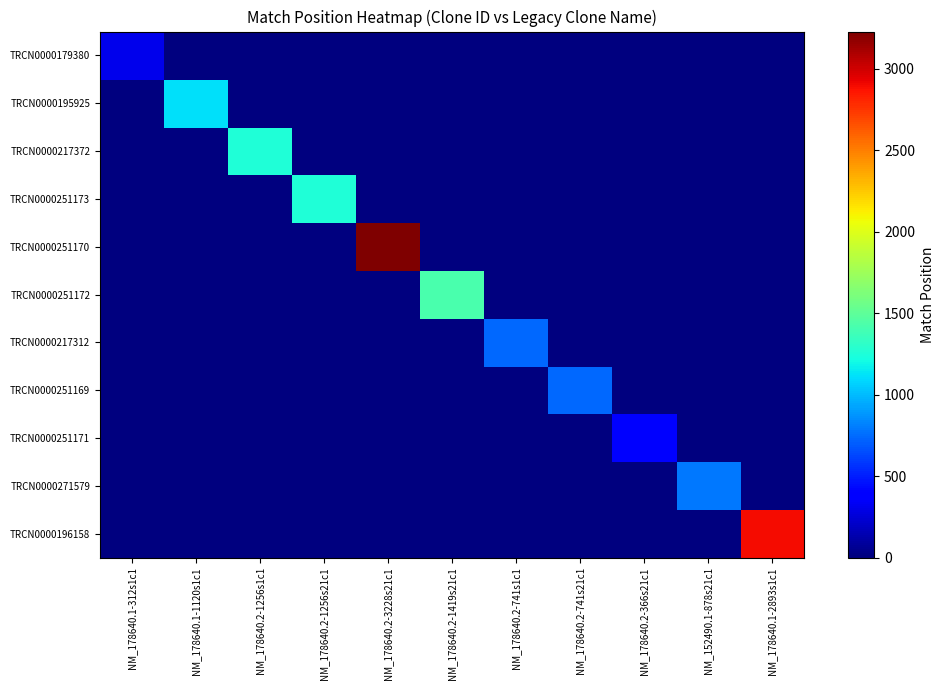

Reading left to right, list all the values displayed in this chart.

TRCN0000179380: NM_178640.1-312s1c1=312	NM_178640.1-1120s1c1=0	NM_178640.2-1256s1c1=0	NM_178640.2-1256s21c1=0	NM_178640.2-3228s21c1=0	NM_178640.2-1419s21c1=0	NM_178640.2-741s1c1=0	NM_178640.2-741s21c1=0	NM_178640.2-366s21c1=0	NM_152490.1-878s21c1=0	NM_178640.1-2893s1c1=0
TRCN0000195925: NM_178640.1-312s1c1=0	NM_178640.1-1120s1c1=1120	NM_178640.2-1256s1c1=0	NM_178640.2-1256s21c1=0	NM_178640.2-3228s21c1=0	NM_178640.2-1419s21c1=0	NM_178640.2-741s1c1=0	NM_178640.2-741s21c1=0	NM_178640.2-366s21c1=0	NM_152490.1-878s21c1=0	NM_178640.1-2893s1c1=0
TRCN0000217372: NM_178640.1-312s1c1=0	NM_178640.1-1120s1c1=0	NM_178640.2-1256s1c1=1256	NM_178640.2-1256s21c1=0	NM_178640.2-3228s21c1=0	NM_178640.2-1419s21c1=0	NM_178640.2-741s1c1=0	NM_178640.2-741s21c1=0	NM_178640.2-366s21c1=0	NM_152490.1-878s21c1=0	NM_178640.1-2893s1c1=0
TRCN0000251173: NM_178640.1-312s1c1=0	NM_178640.1-1120s1c1=0	NM_178640.2-1256s1c1=0	NM_178640.2-1256s21c1=1256	NM_178640.2-3228s21c1=0	NM_178640.2-1419s21c1=0	NM_178640.2-741s1c1=0	NM_178640.2-741s21c1=0	NM_178640.2-366s21c1=0	NM_152490.1-878s21c1=0	NM_178640.1-2893s1c1=0
TRCN0000251170: NM_178640.1-312s1c1=0	NM_178640.1-1120s1c1=0	NM_178640.2-1256s1c1=0	NM_178640.2-1256s21c1=0	NM_178640.2-3228s21c1=3228	NM_178640.2-1419s21c1=0	NM_178640.2-741s1c1=0	NM_178640.2-741s21c1=0	NM_178640.2-366s21c1=0	NM_152490.1-878s21c1=0	NM_178640.1-2893s1c1=0
TRCN0000251172: NM_178640.1-312s1c1=0	NM_178640.1-1120s1c1=0	NM_178640.2-1256s1c1=0	NM_178640.2-1256s21c1=0	NM_178640.2-3228s21c1=0	NM_178640.2-1419s21c1=1419	NM_178640.2-741s1c1=0	NM_178640.2-741s21c1=0	NM_178640.2-366s21c1=0	NM_152490.1-878s21c1=0	NM_178640.1-2893s1c1=0
TRCN0000217312: NM_178640.1-312s1c1=0	NM_178640.1-1120s1c1=0	NM_178640.2-1256s1c1=0	NM_178640.2-1256s21c1=0	NM_178640.2-3228s21c1=0	NM_178640.2-1419s21c1=0	NM_178640.2-741s1c1=741	NM_178640.2-741s21c1=0	NM_178640.2-366s21c1=0	NM_152490.1-878s21c1=0	NM_178640.1-2893s1c1=0
TRCN0000251169: NM_178640.1-312s1c1=0	NM_178640.1-1120s1c1=0	NM_178640.2-1256s1c1=0	NM_178640.2-1256s21c1=0	NM_178640.2-3228s21c1=0	NM_178640.2-1419s21c1=0	NM_178640.2-741s1c1=0	NM_178640.2-741s21c1=741	NM_178640.2-366s21c1=0	NM_152490.1-878s21c1=0	NM_178640.1-2893s1c1=0
TRCN0000251171: NM_178640.1-312s1c1=0	NM_178640.1-1120s1c1=0	NM_178640.2-1256s1c1=0	NM_178640.2-1256s21c1=0	NM_178640.2-3228s21c1=0	NM_178640.2-1419s21c1=0	NM_178640.2-741s1c1=0	NM_178640.2-741s21c1=0	NM_178640.2-366s21c1=366	NM_152490.1-878s21c1=0	NM_178640.1-2893s1c1=0
TRCN0000271579: NM_178640.1-312s1c1=0	NM_178640.1-1120s1c1=0	NM_178640.2-1256s1c1=0	NM_178640.2-1256s21c1=0	NM_178640.2-3228s21c1=0	NM_178640.2-1419s21c1=0	NM_178640.2-741s1c1=0	NM_178640.2-741s21c1=0	NM_178640.2-366s21c1=0	NM_152490.1-878s21c1=786	NM_178640.1-2893s1c1=0
TRCN0000196158: NM_178640.1-312s1c1=0	NM_178640.1-1120s1c1=0	NM_178640.2-1256s1c1=0	NM_178640.2-1256s21c1=0	NM_178640.2-3228s21c1=0	NM_178640.2-1419s21c1=0	NM_178640.2-741s1c1=0	NM_178640.2-741s21c1=0	NM_178640.2-366s21c1=0	NM_152490.1-878s21c1=0	NM_178640.1-2893s1c1=2893